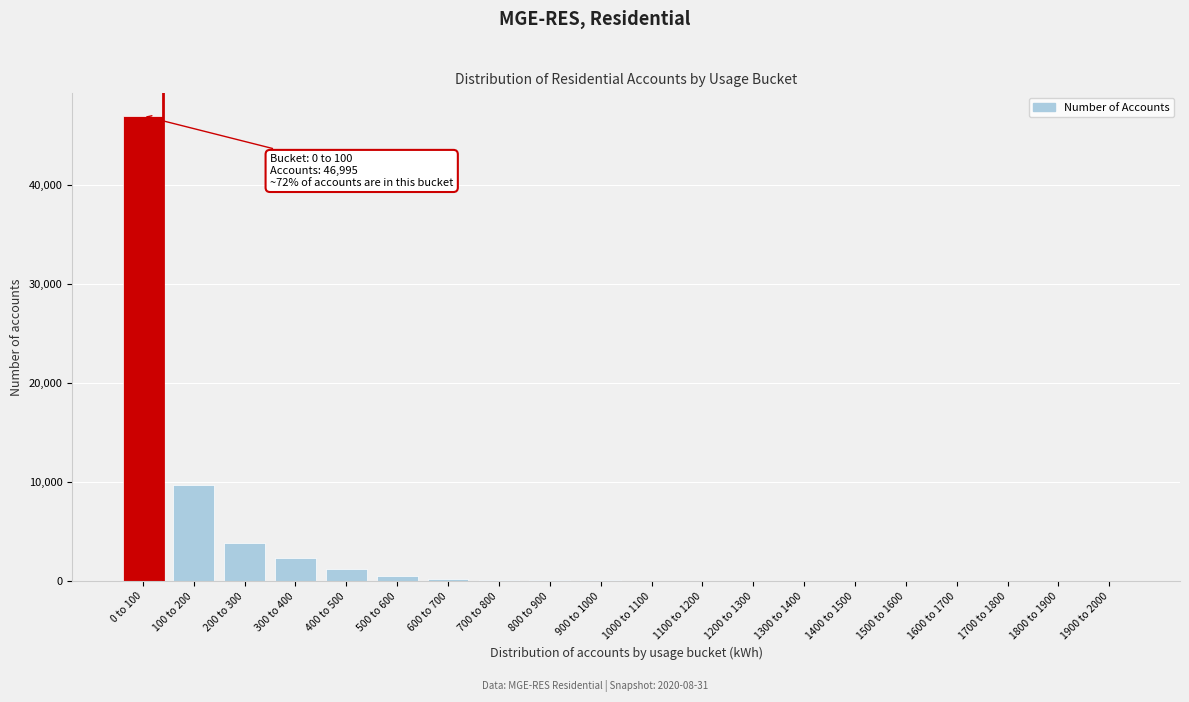

Where is the data nearest to the value 23500?

100 to 200